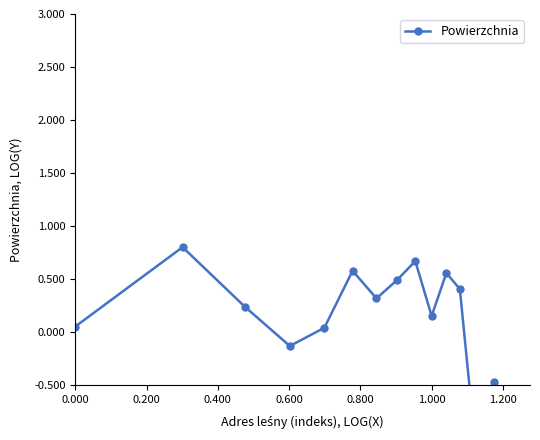

What is the difference between the second highest and minimum values?

2.4